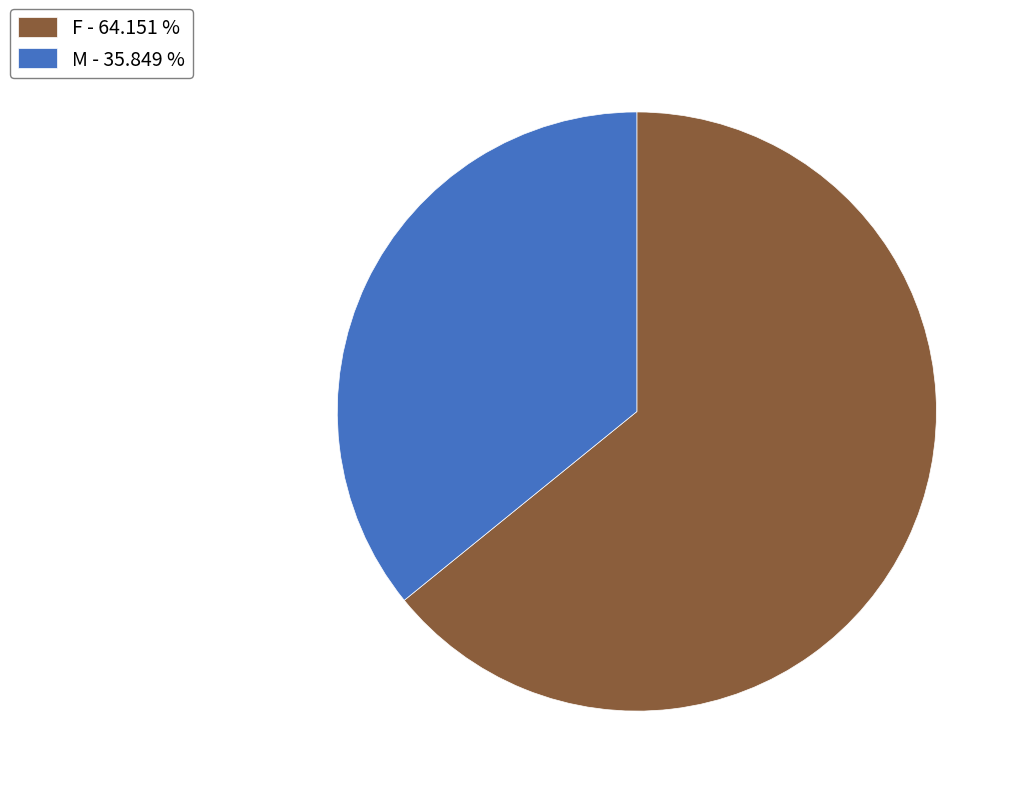

Which has a higher value, M or F?

F